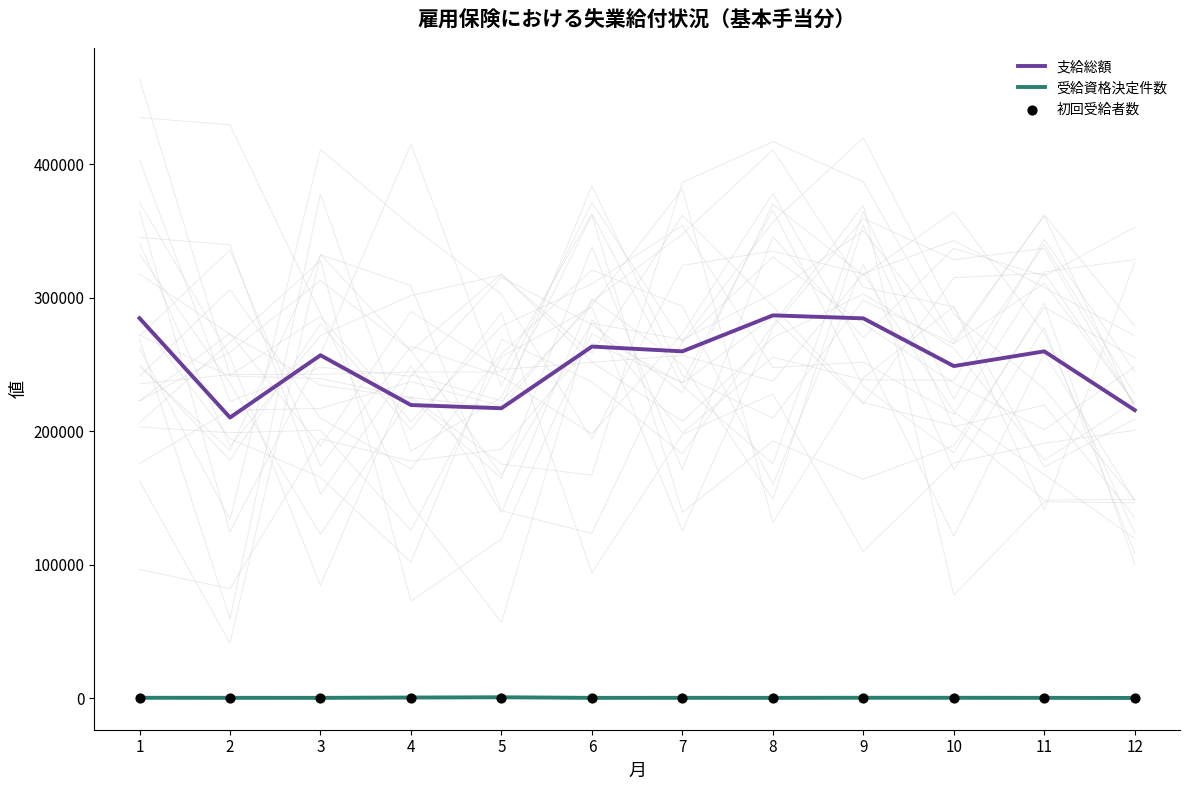

Which series contains the lowest Y value?

初回受給者数